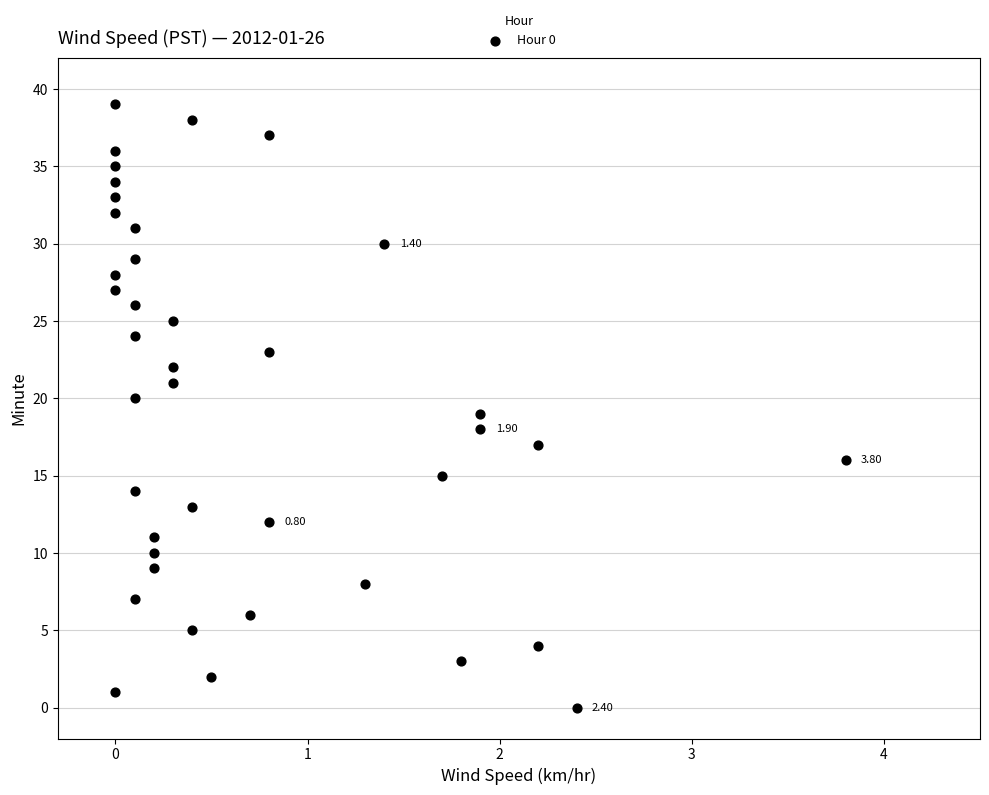

What is the range of Y values (max minus min)?

39